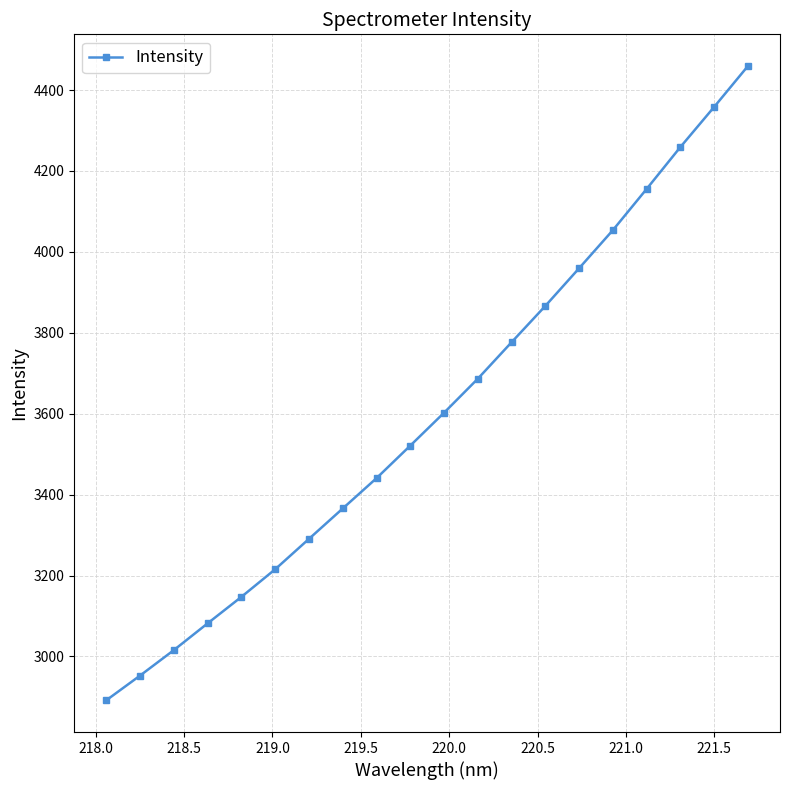

What is the minimum value shown in the chart?

2891.7